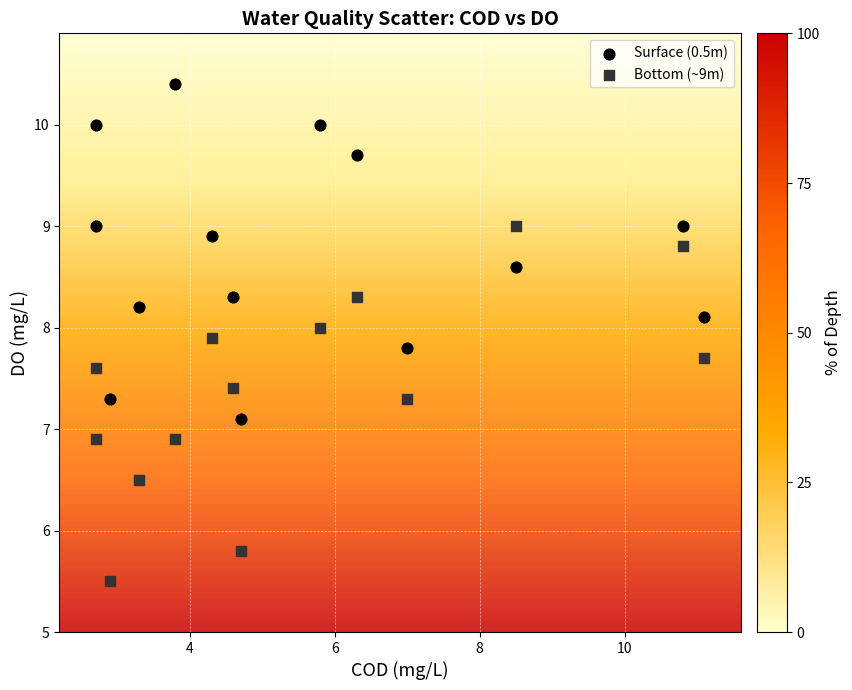

Which series has the largest Y range (max minus min)?

Bottom (~9m)